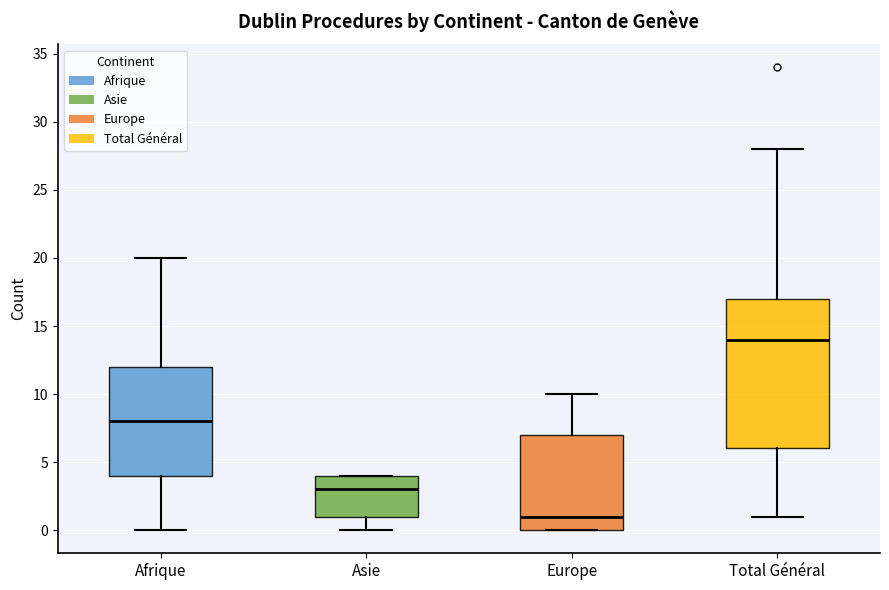

Reading left to right, transcribe this box plot: for each box, give where its median line is, the range the box spans, and where its two whiskers end, as read against the y-axis. The values are not printed on the chart, so give them approximately, as read against the axis.

Afrique: median 8, box 4 to 12, whiskers 0 to 20
Asie: median 3, box 1 to 4, whiskers 0 to 4
Europe: median 1, box 0 to 7, whiskers 0 to 10
Total Général: median 14, box 6 to 17, whiskers 1 to 28